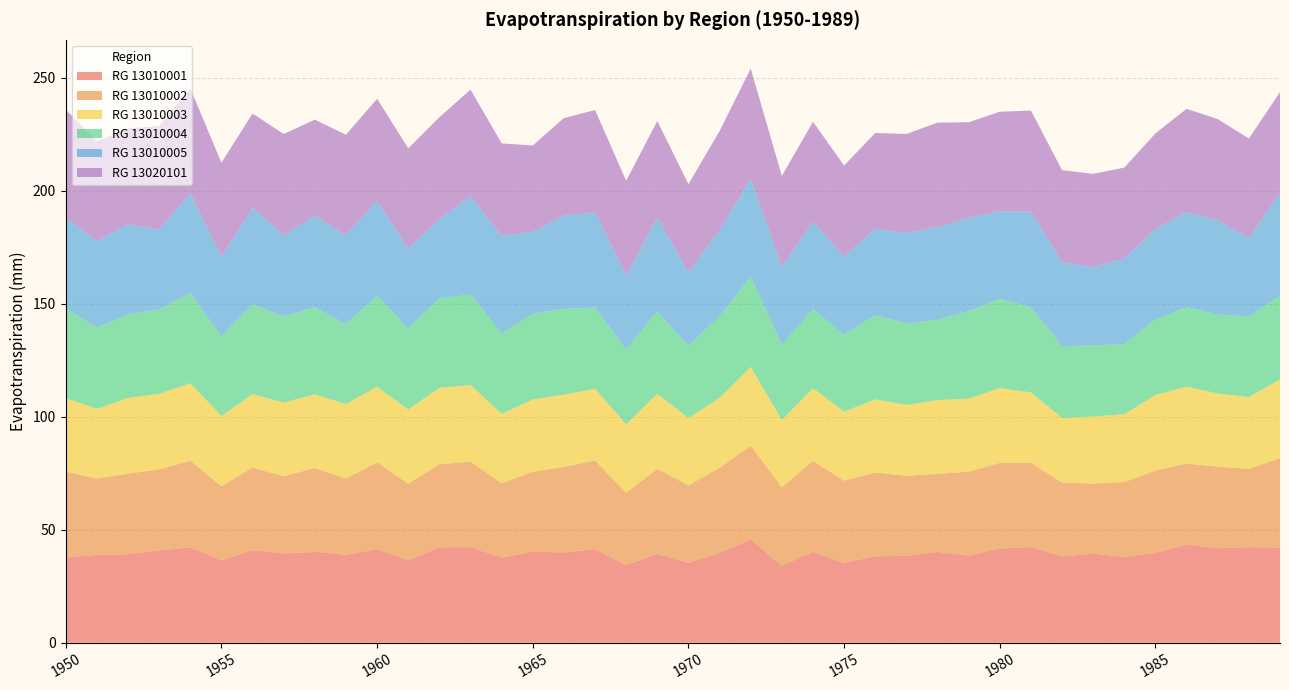

Reading right to left, extract all data points from this chart.

RG13010001: 42.1	42.3	41.8	43.4	39.7	37.9	39.4	38.1	42.3	41.7	38.5	40.2	38.4	38.2	35.3	40.2	34.1	45.7	39.7	35.3	39.3	34.3	41.4	39.9	40.3	37.6	42.3	42.2	36.4	41.4	38.9	40.2	39.4	40.9	36.4	42.2	40.8	39.1	38.8	37.7
RG13010002: 39.5	34.6	36.1	35.8	36.5	33.2	31.0	32.7	37.4	37.9	37.1	34.5	35.4	37.1	36.4	40.3	34.7	41.5	37.7	34.3	37.7	31.9	39.2	37.9	35.3	32.9	37.8	36.7	33.9	38.4	33.8	37.1	34.2	36.6	32.8	38.4	35.8	35.7	33.8	38.0
RG13010003: 34.8	31.8	32.4	34.0	33.4	30.0	29.7	28.6	31.1	33.2	32.4	32.7	31.4	32.3	30.6	32.2	29.8	34.9	31.0	29.8	33.2	30.4	31.8	32.0	32.0	30.7	33.9	33.9	32.8	33.6	32.9	32.6	32.6	32.5	31.1	34.3	33.4	33.5	30.8	32.5
RG13010004: 37.0	35.6	35.0	35.2	33.5	31.1	31.5	31.7	37.8	39.5	38.7	35.4	36.1	37.4	34.0	34.9	33.3	40.0	36.1	32.1	36.5	33.2	35.9	38.0	38.0	35.6	40.0	39.5	35.8	40.3	35.5	38.5	38.2	39.7	35.1	39.9	37.4	37.0	35.9	39.8
RG13010005: 45.3	34.7	41.7	42.1	40.0	38.0	34.5	37.2	42.3	38.7	41.3	41.1	40.0	38.2	34.7	38.7	34.6	43.3	38.0	32.4	41.5	32.5	42.2	41.2	36.2	43.2	43.7	35.1	35.5	41.8	39.4	40.5	35.9	42.8	35.3	44.3	35.3	39.9	38.4	40.0
RG13020101: 44.8	44.1	44.8	45.6	42.4	40.1	41.4	40.7	44.7	44.0	42.3	46.2	43.8	42.4	40.1	44.3	40.0	48.7	44.0	39.0	42.7	42.0	45.3	43.2	38.2	40.9	47.1	45.1	44.4	45.2	44.3	42.5	44.8	41.7	41.6	46.4	45.8	42.5	44.0	48.0